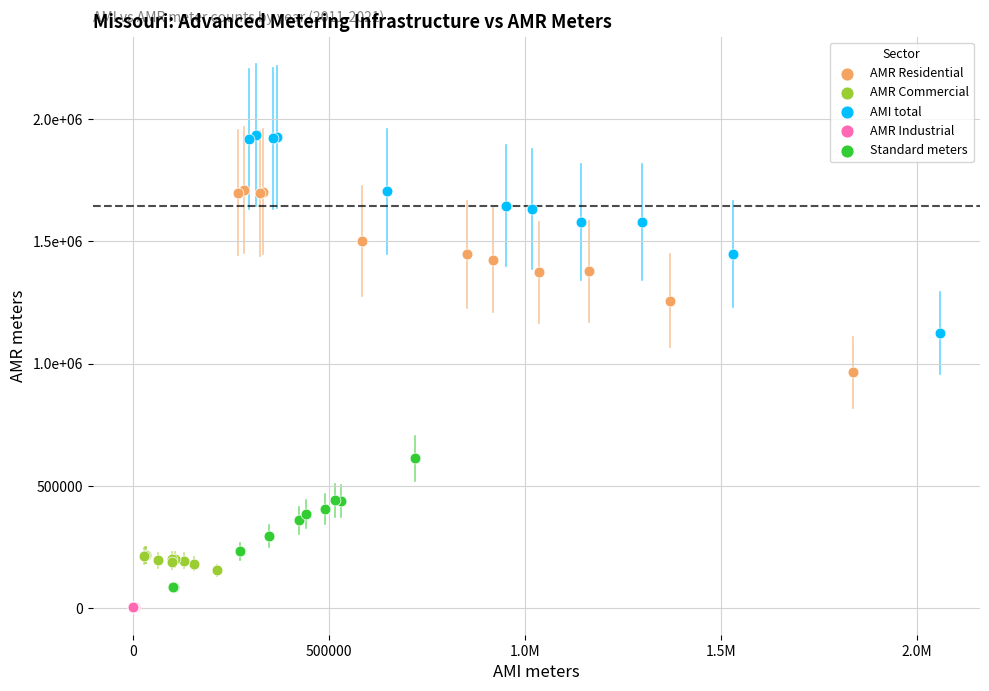

Which series has the largest Y range (max minus min)?

AMI total